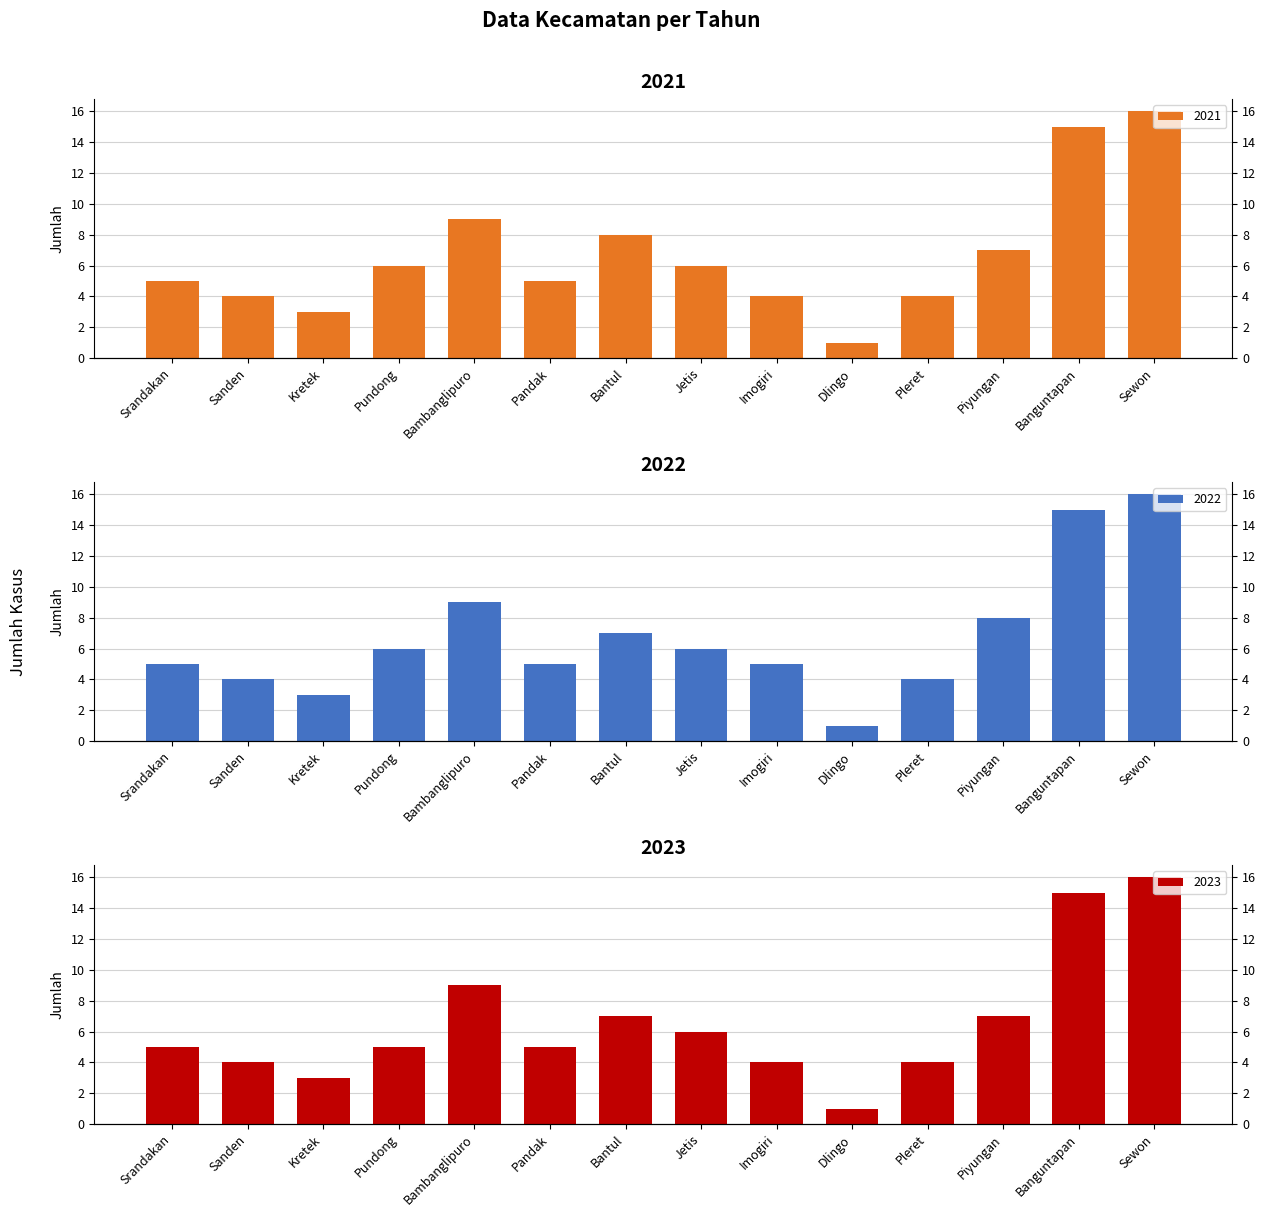

Which has a higher value, Bambanglipuro or Sanden?

Bambanglipuro